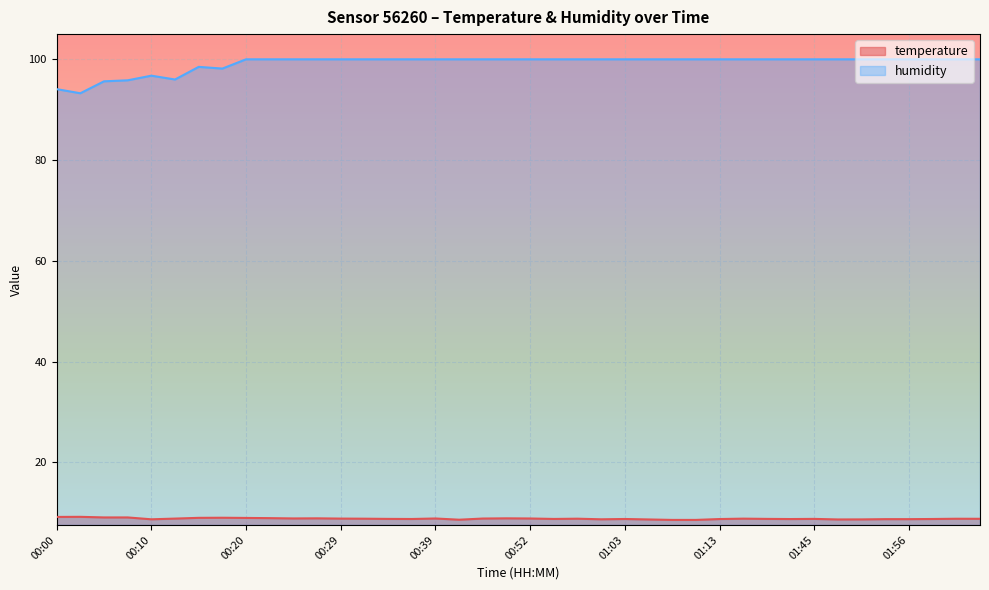

What is the total value across all series at 00:10?

105.5